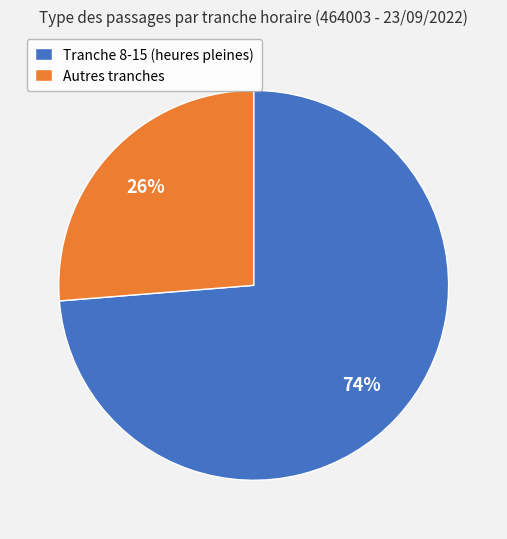

Which category accounts for the majority?

Tranche 8-15 (heures pleines)